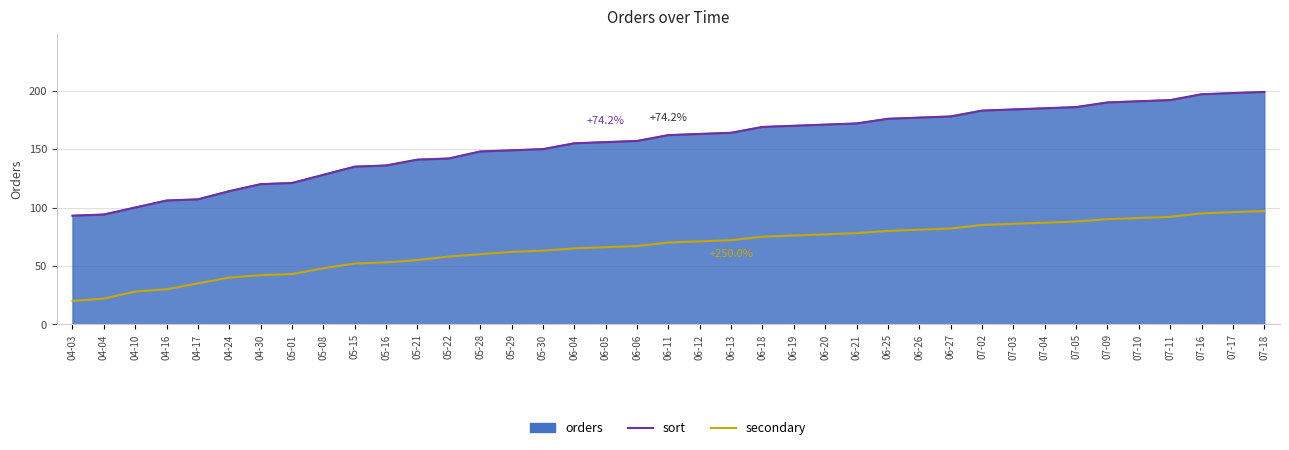

At which category does the chart reach its peak across all series?

07-18